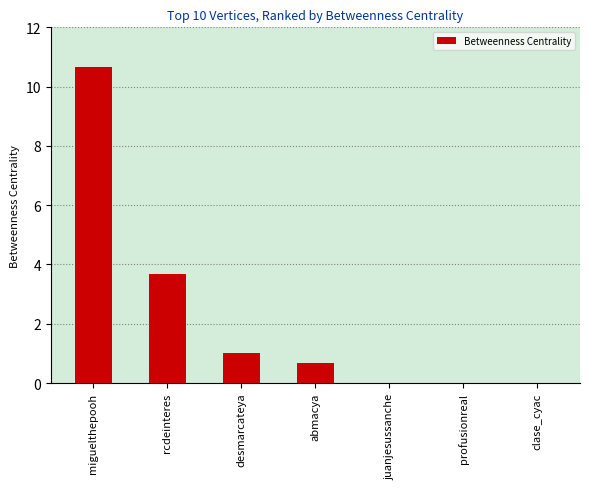

What is the approximate value at desmarcateya?

1.0